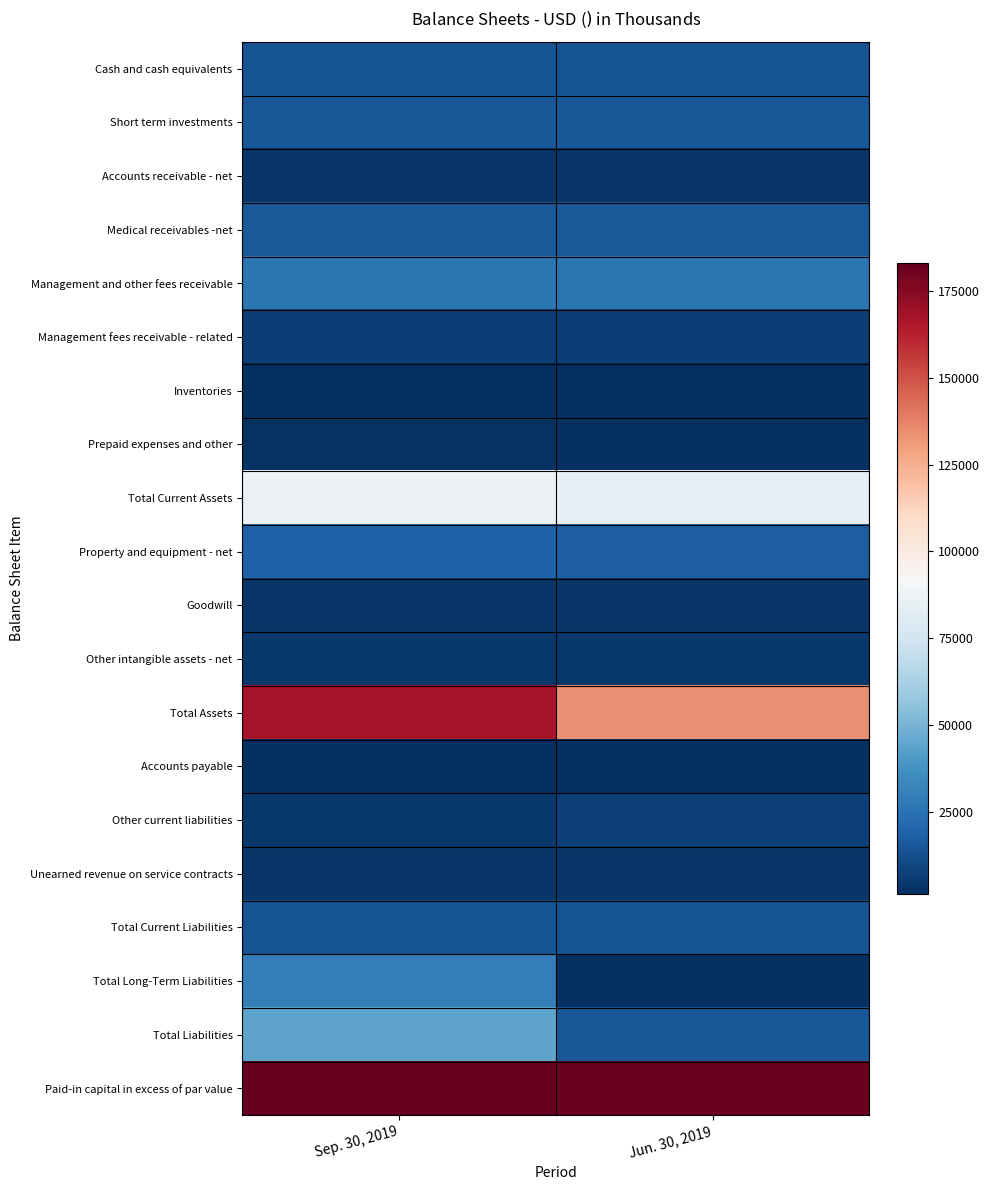

How many distinct data groups are displayed?

20